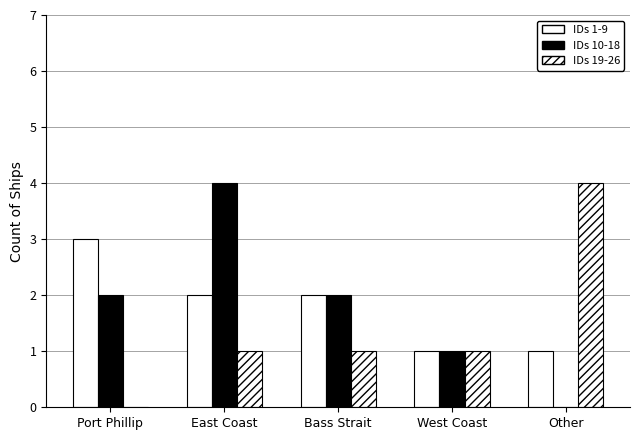

Is the value of IDs 19-26 at Bass Strait greater than the value of IDs 10-18 at East Coast?

No